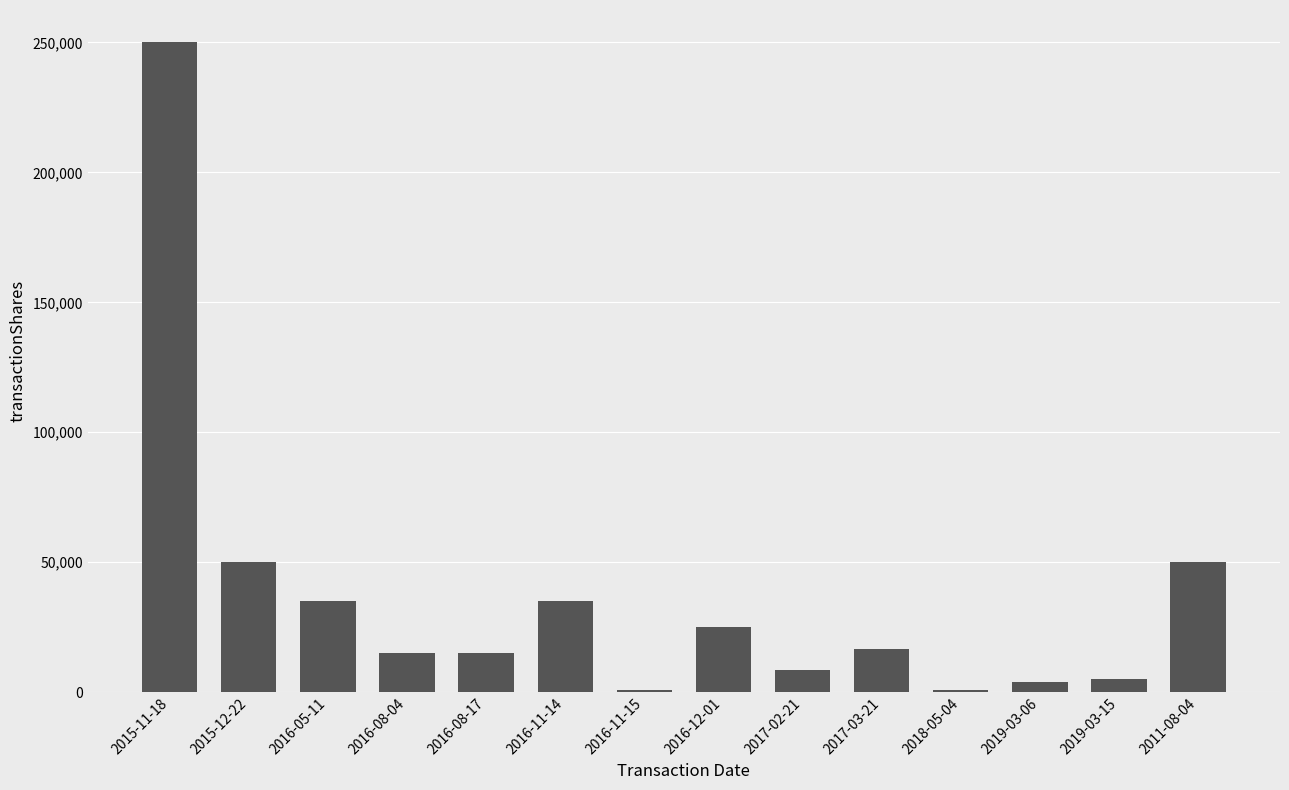

True or false: the data shows 50000 at 2015-12-22.

True